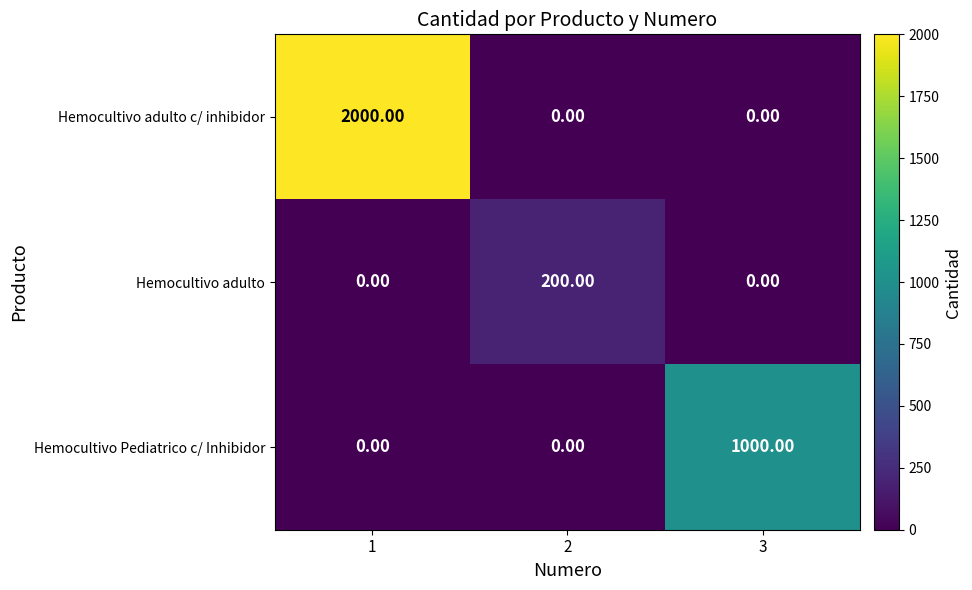

Between 1 and 2, which series saw the biggest shift?

Hemocultivo adulto c/ inhibidor